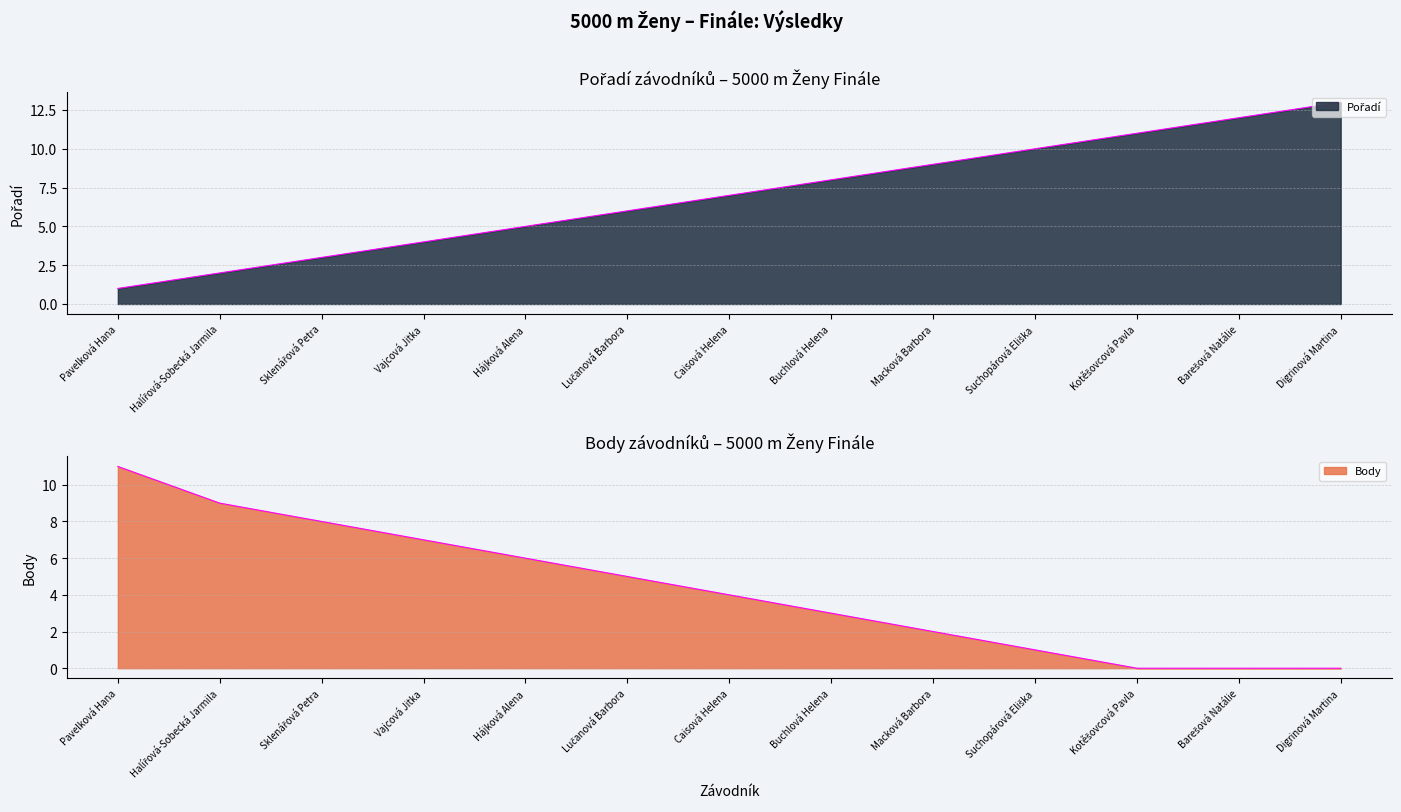

What position from the right is Halířová-Sobecká Jarmila?

12